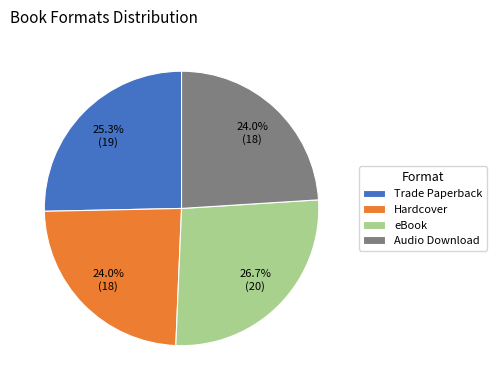

How many slices are in this pie chart?

4